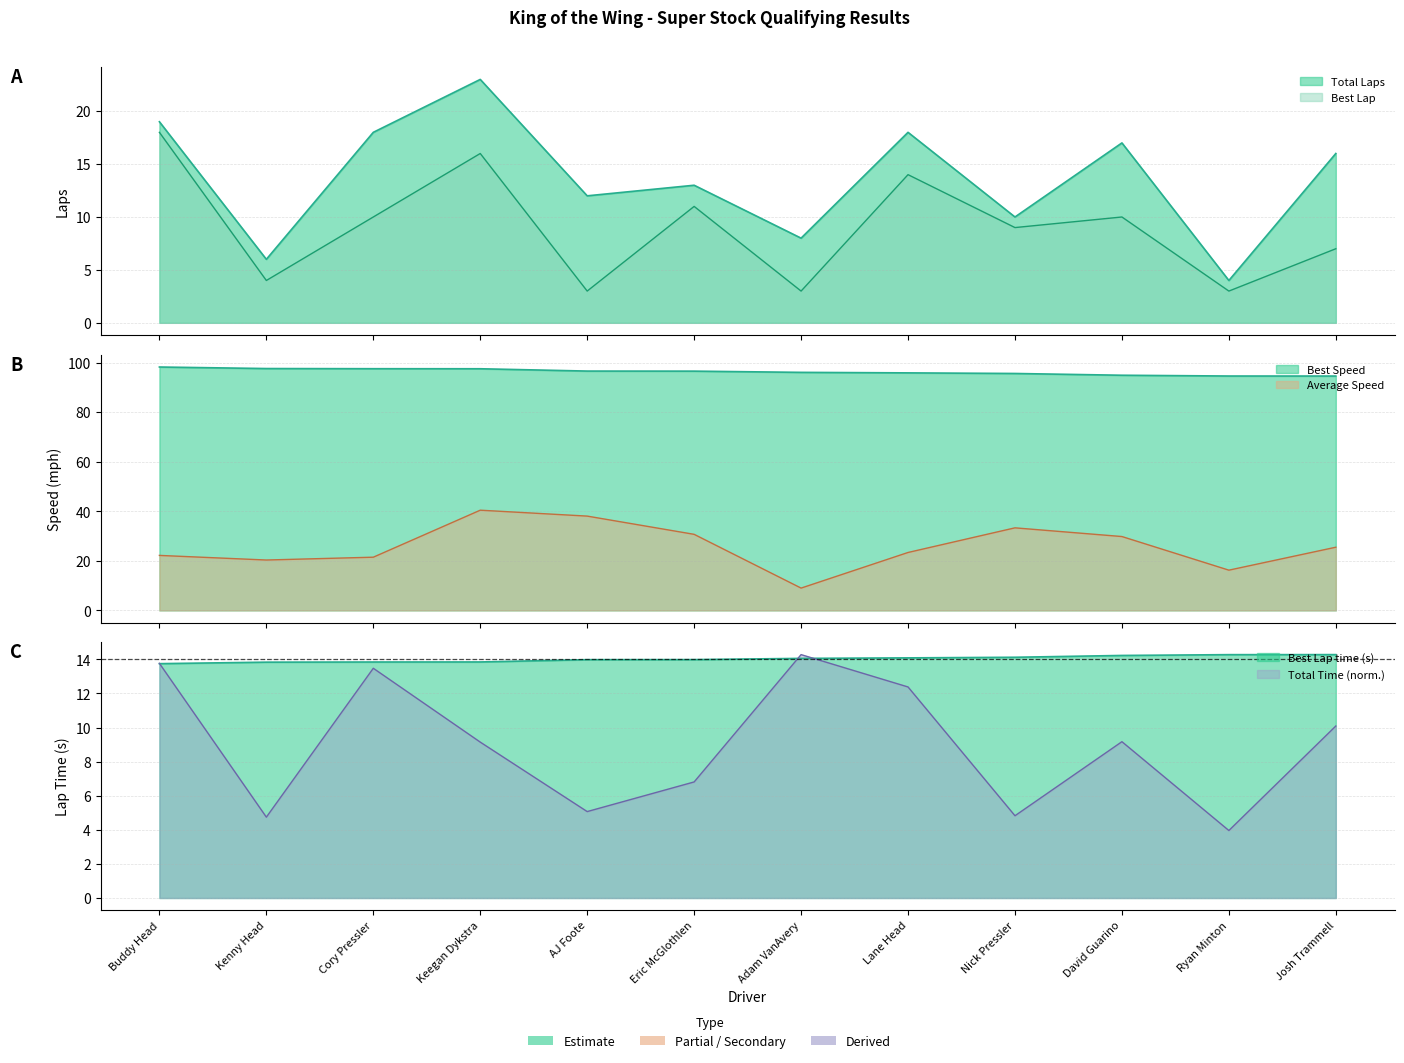

What is the difference between the Average Speed values at David Guarino and AJ Foote?

8.2